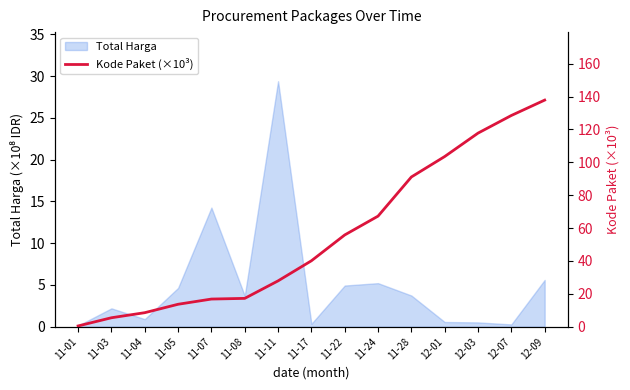

What is the label of the 10th point from the right?

11-08